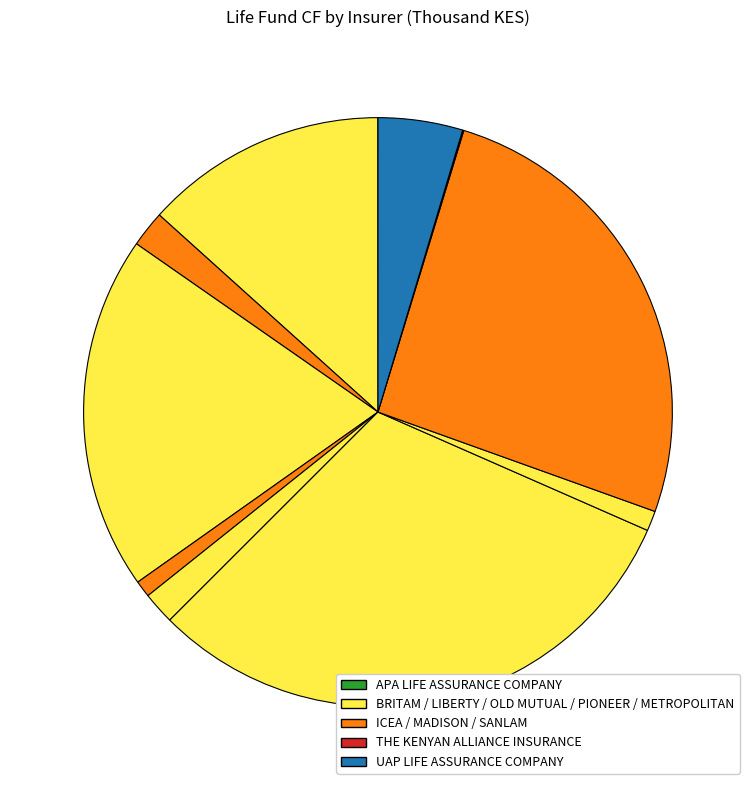

To the nearest percent, what is the difference between the largest and smallest slice percentages?

31%